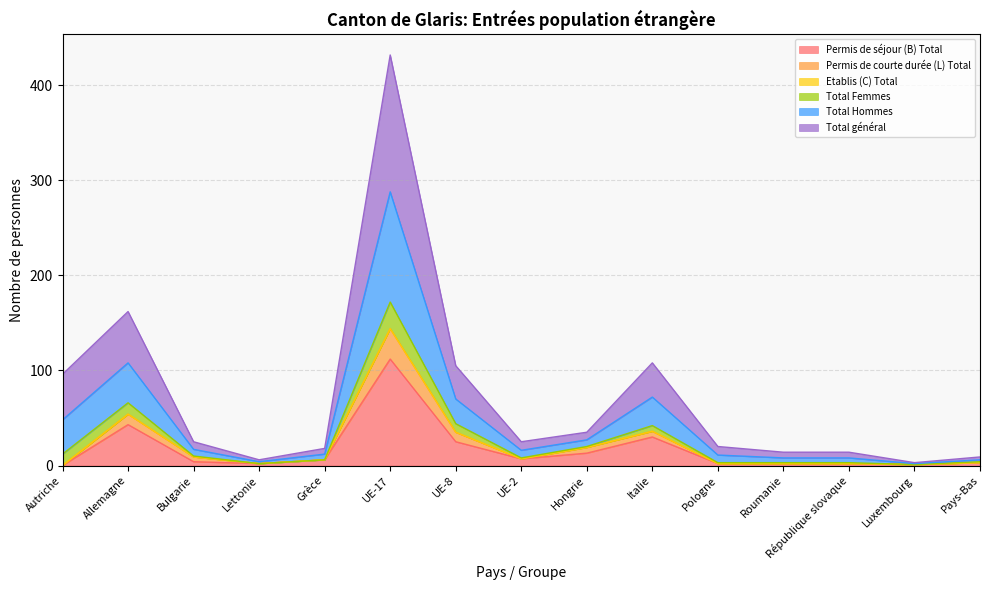

How many data points does each series have?

15